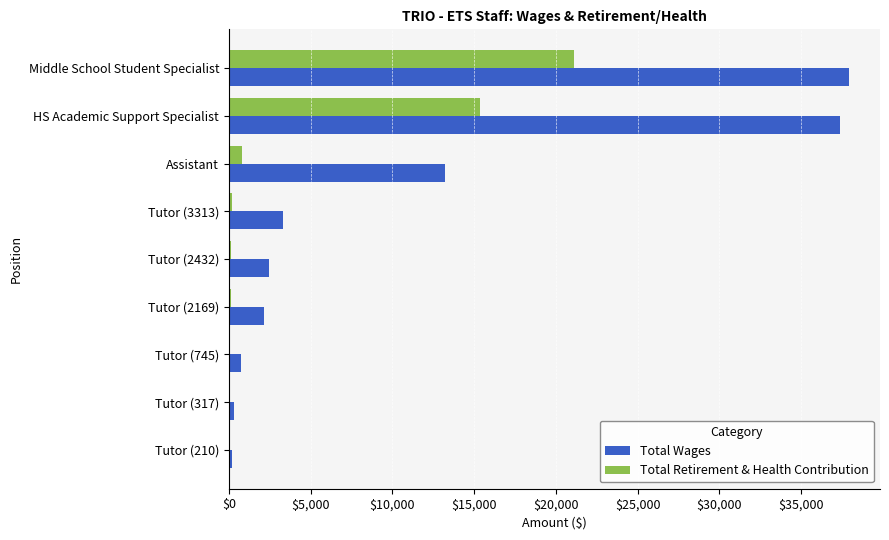

Between HS Academic Support Specialist and Tutor (2432), which series saw the biggest shift?

Total Wages